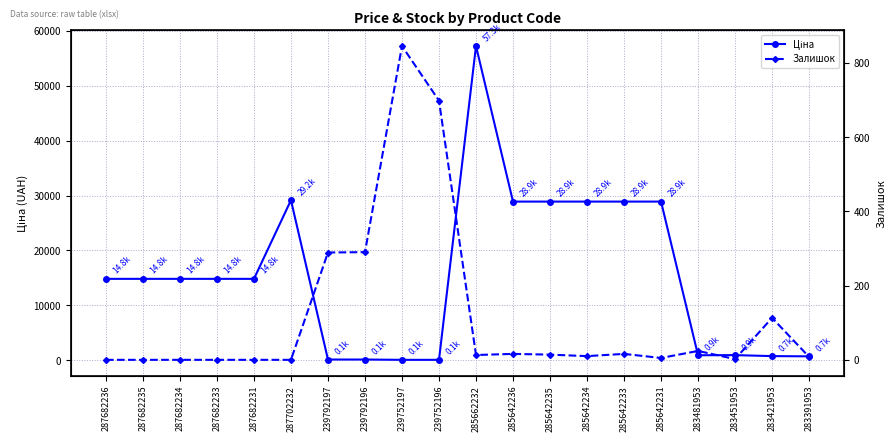

Reading left to right, what are all the values shown in this chart?

Ціна: 14817.6	14817.6	14817.6	14817.6	14817.6	29152.3	111.8	111.8	55.9	55.9	57258.0	28901.7	28901.7	28901.7	28901.7	28901.7	892.2	915.8	737.2	691.0
Залишок: 0.0	0.0	0.0	0.0	0.0	0.0	289.0	290.0	845.0	698.0	13.0	16.0	14.0	10.0	16.0	5.0	24.0	2.0	113.0	8.0